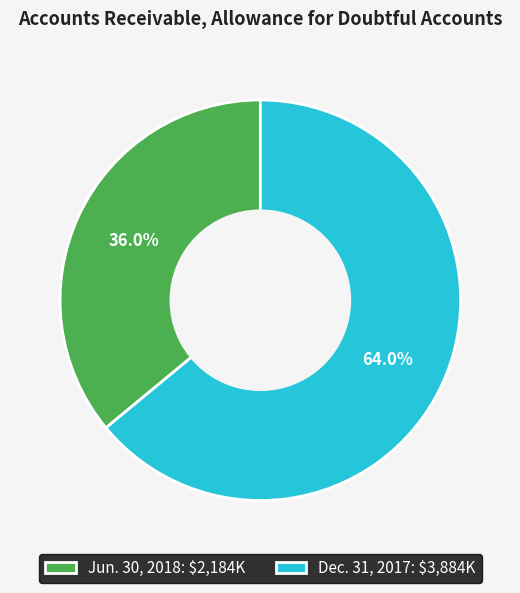

Which slice is the largest?

Dec. 31, 2017